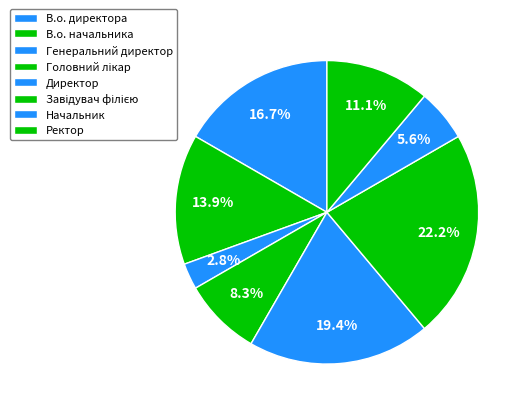

To the nearest percent, what portion does Ректор represent?

11%